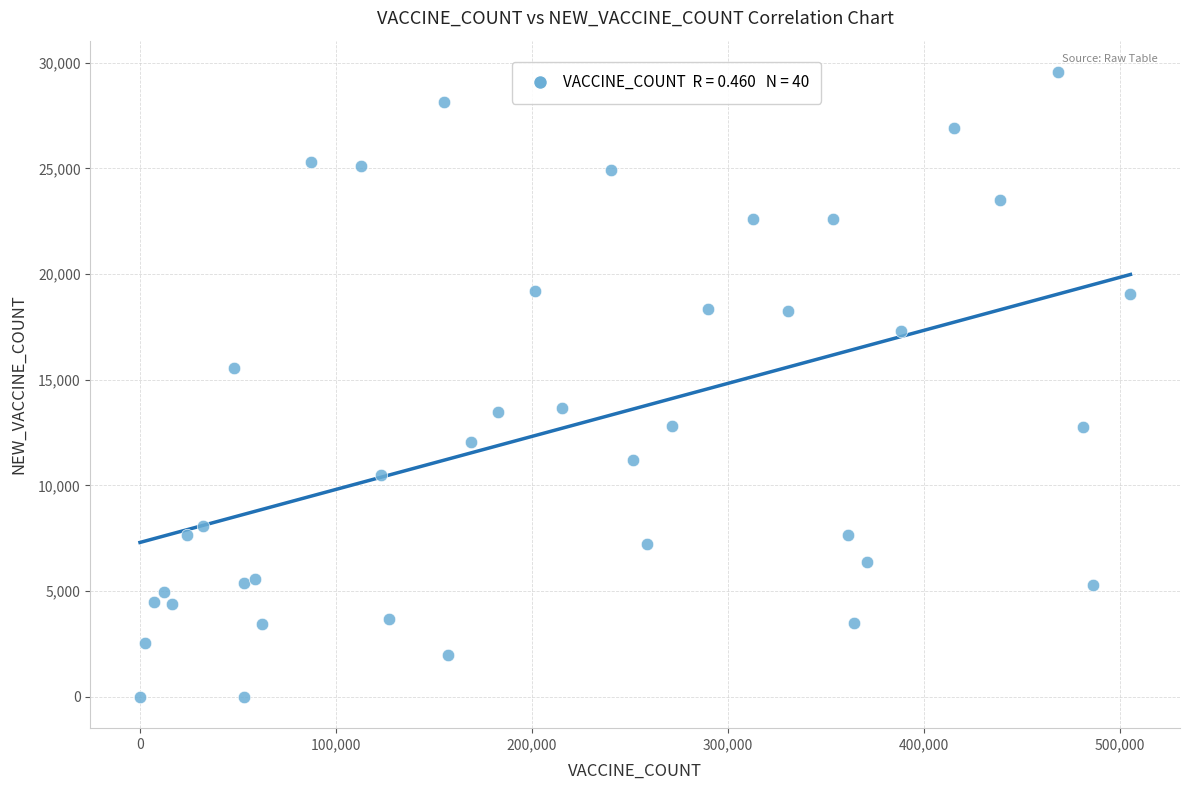

What Y value in the scatter plot is closest to 14780?

15560